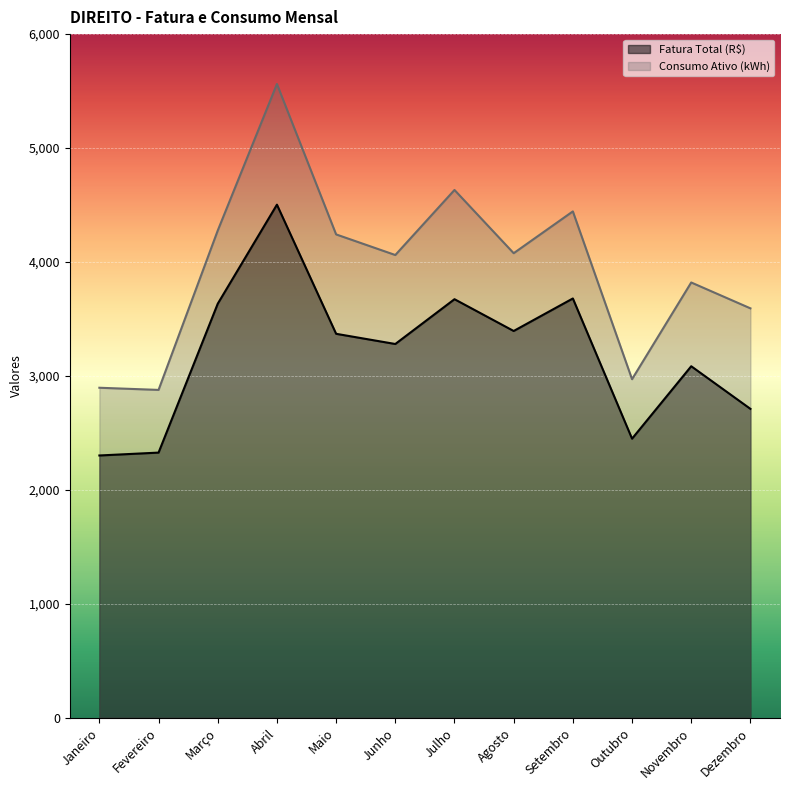

Where is the first local maximum for Fatura Total (R$)?

Abril